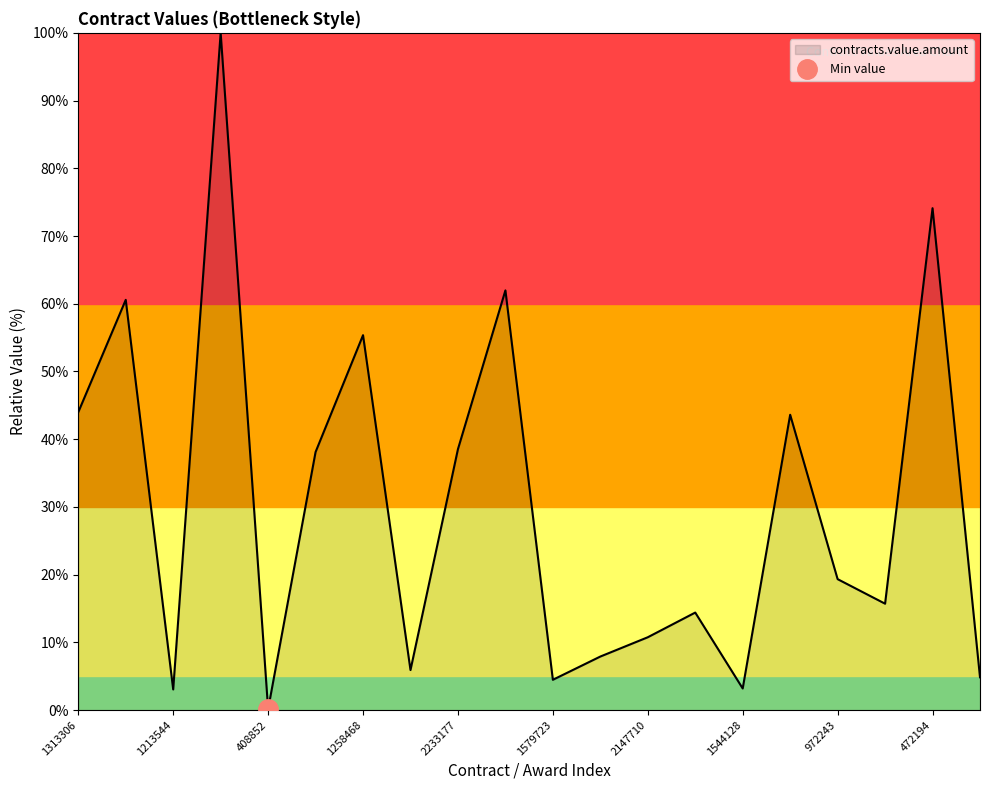

True or false: there are more than 1 points higher than both neighbors.

True